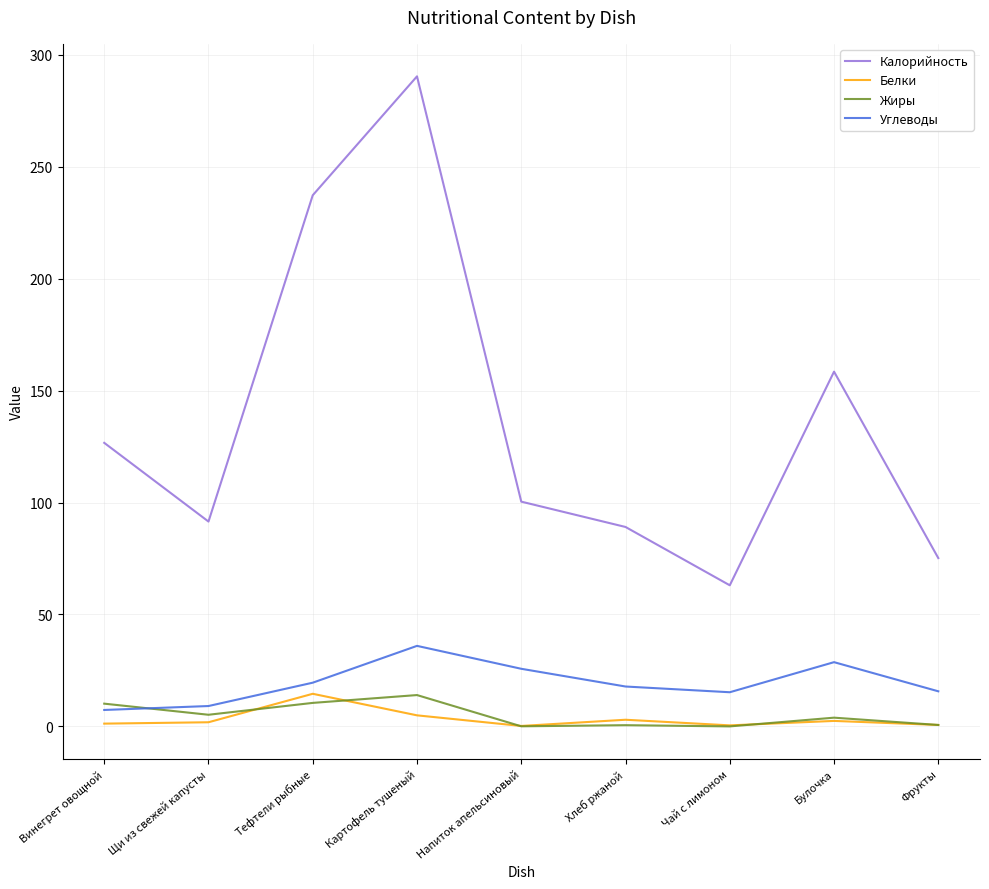

What position from the right is Тефтели рыбные?

7